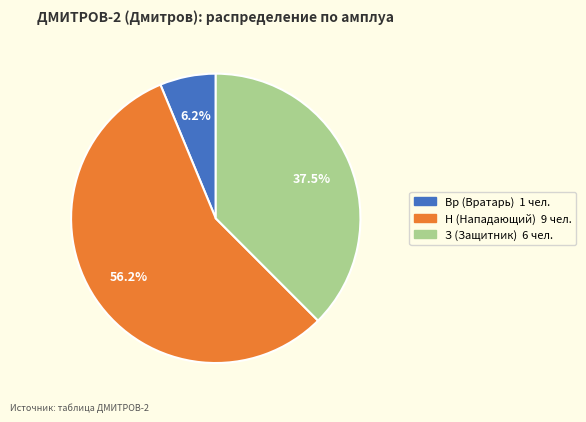

How much of the chart is everything except З?

62.5%